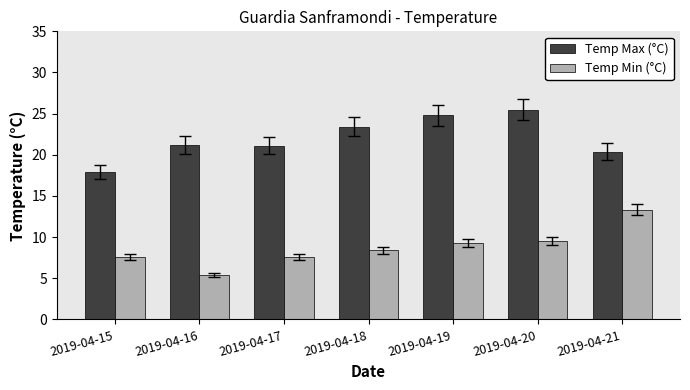

What is the total value across all series at 2019-04-19?

34.1